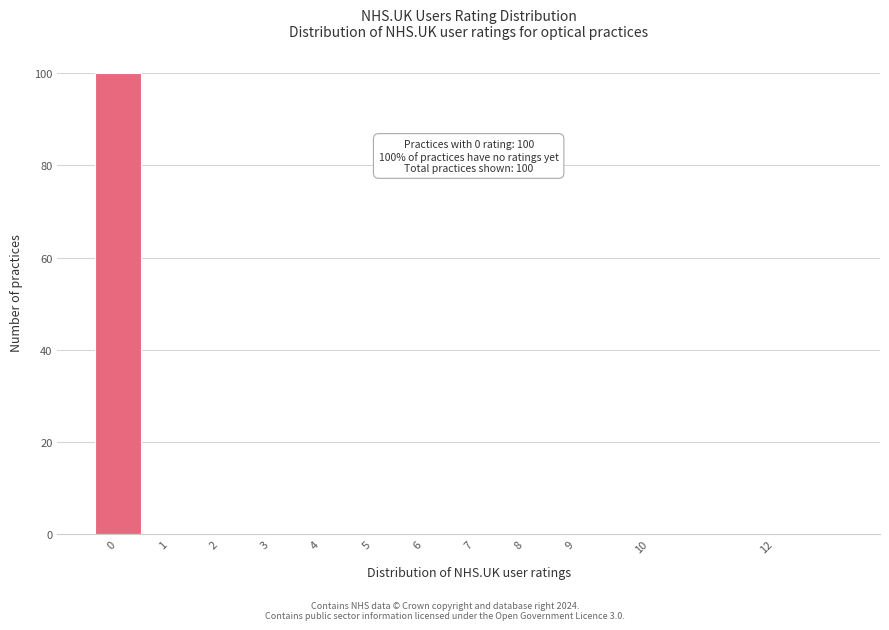

Reading left to right, transcribe all the data shown in this chart.

0=100	1=0	2=0	3=0	4=0	5=0	6=0	7=0	8=0	9=0	10=0	12=0